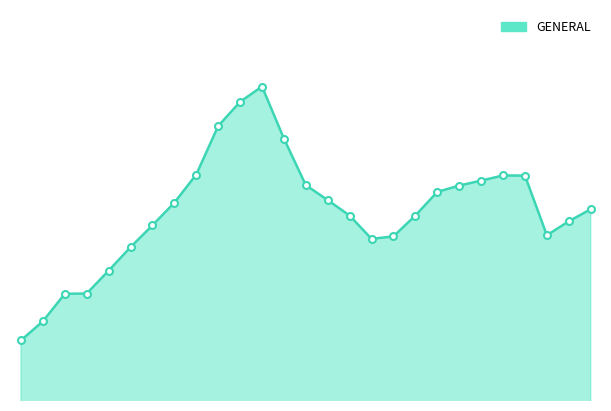

Reading left to right, list all the values displayed in this chart.

1202578	1234785	1281282	1281786	1320420	1360187	1397149	1435426	1483058	1565117	1606007	1631963	1543866	1465034	1439850	1413571	1374219	1378506	1413760	1453754	1464384	1472765	1481565	1481166	1380344	1403997	1424370